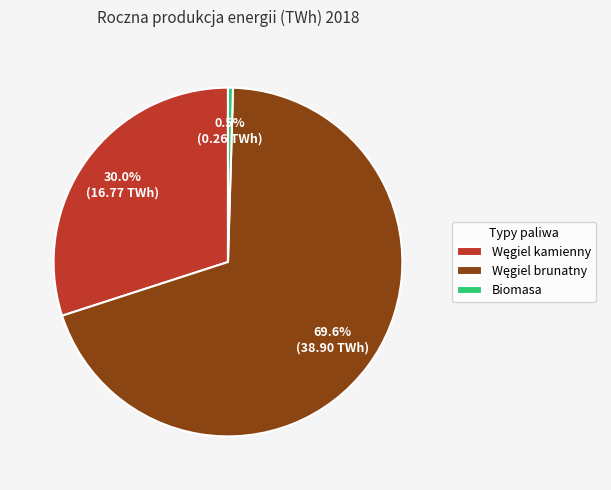

Does any single category account for the majority?

Yes